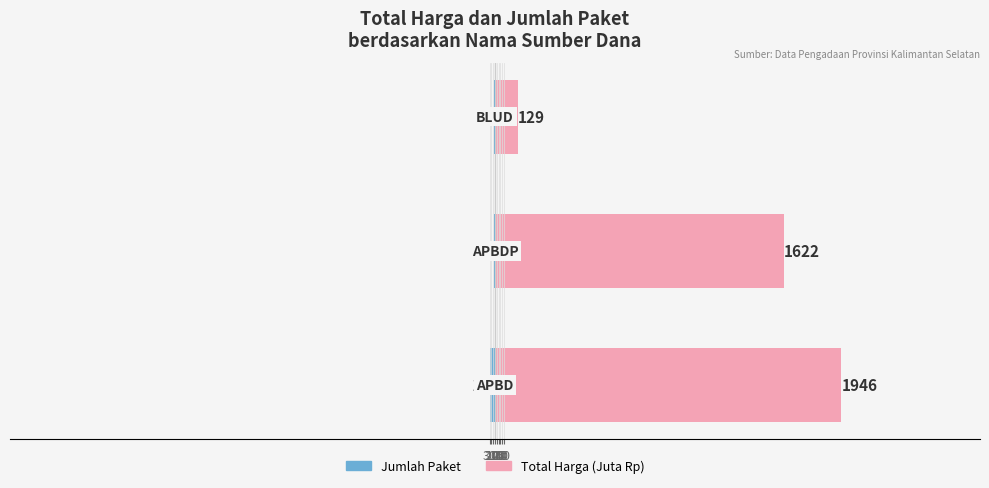

What is the difference between the maximum and second lowest values in the Total Harga (Juta) series?

324